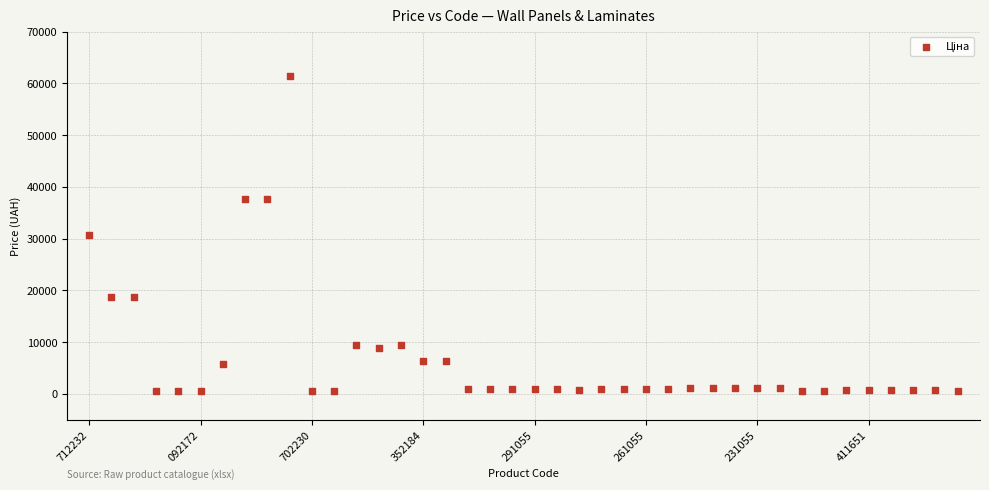

What is the range of Y values (max minus min)?

60903.0